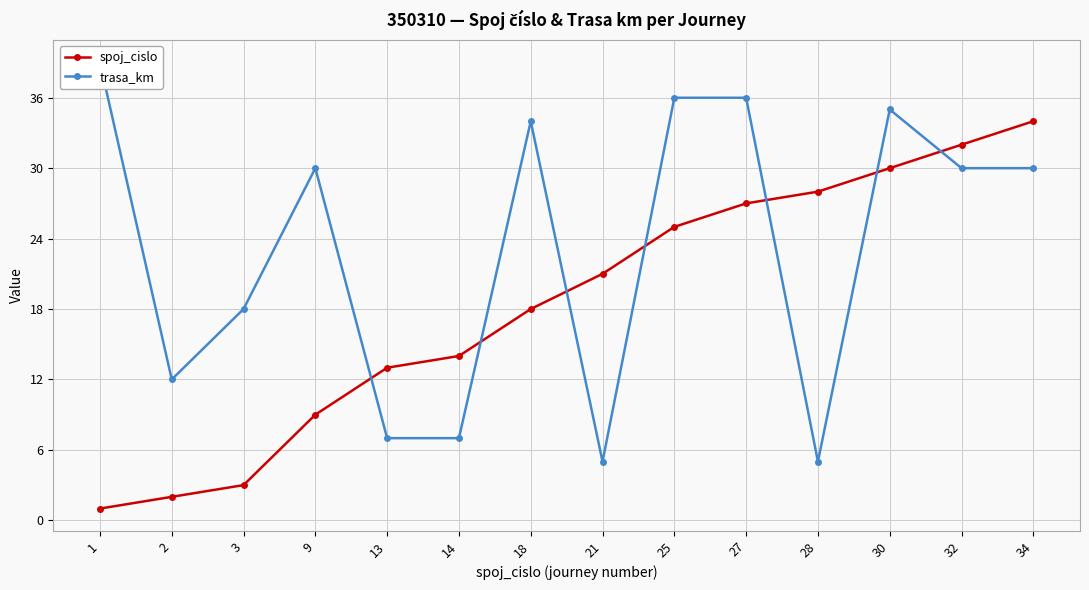

Rank the series at 27 from highest to lowest value.

trasa_km, spoj_cislo